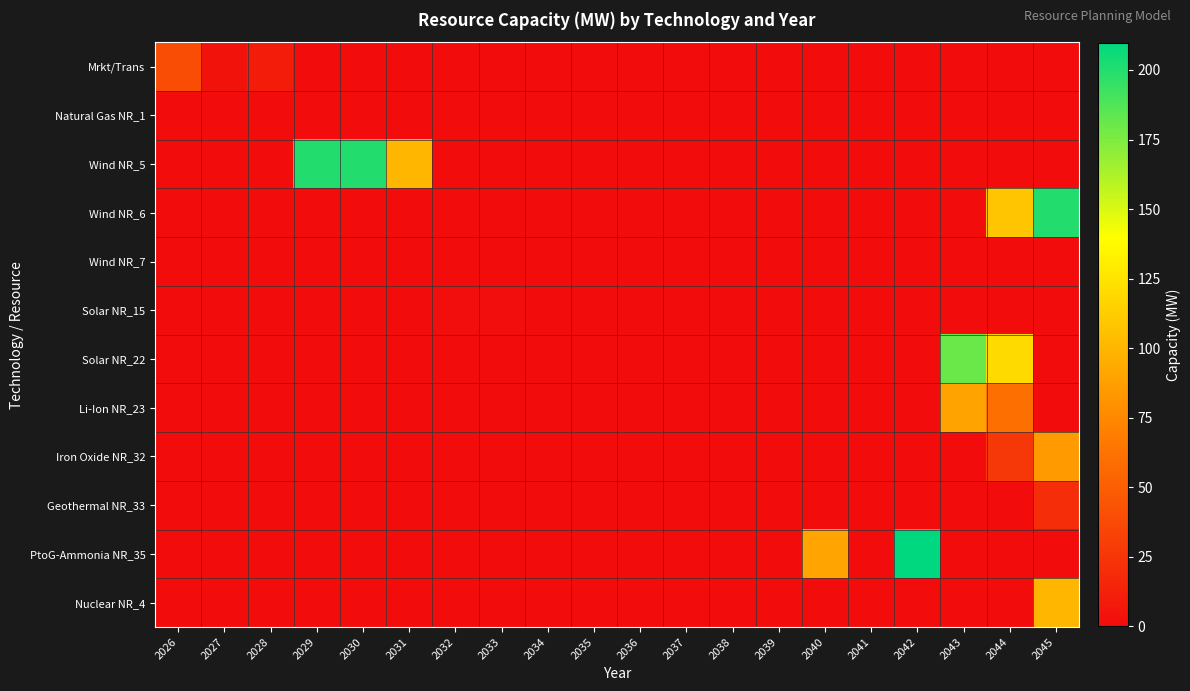

At how many categories does at least one series exceed 29?

9